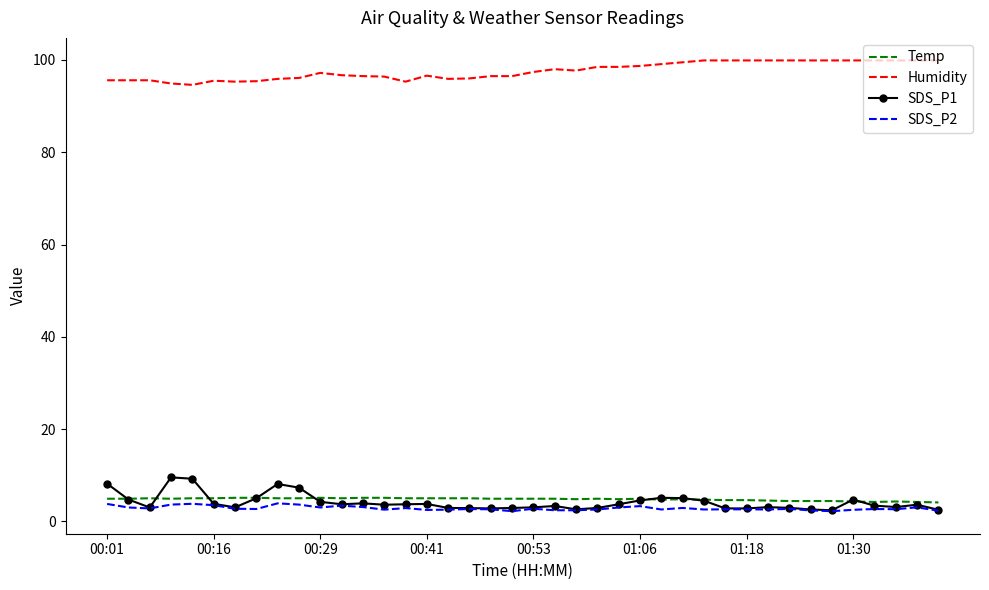

Which series has the largest total across all categories?

Humidity